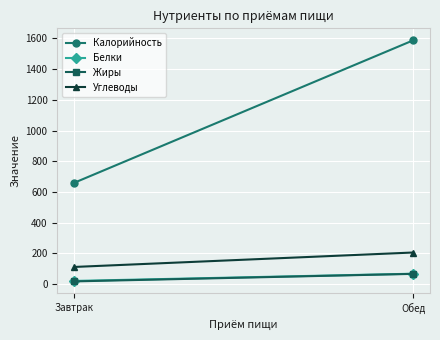

Is the value of Углеводы at Завтрак greater than the value of Калорийность at Завтрак?

No